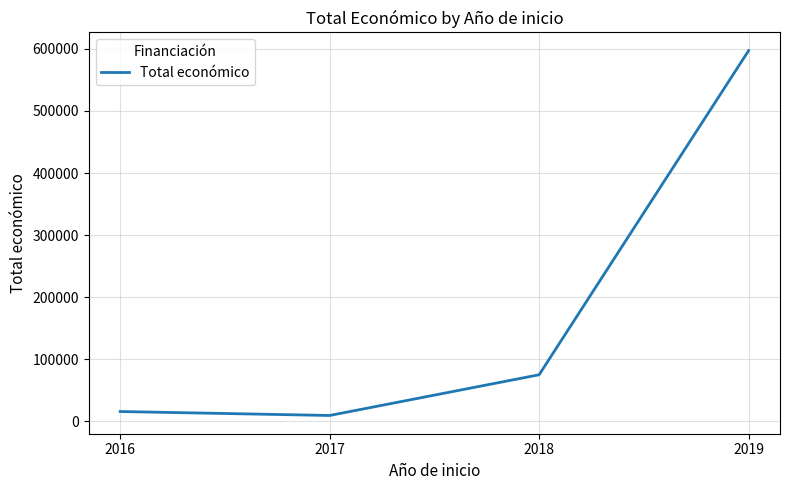

Reading left to right, transcribe all the data shown in this chart.

2016=15980	2017=9600	2018=75193	2019=597171